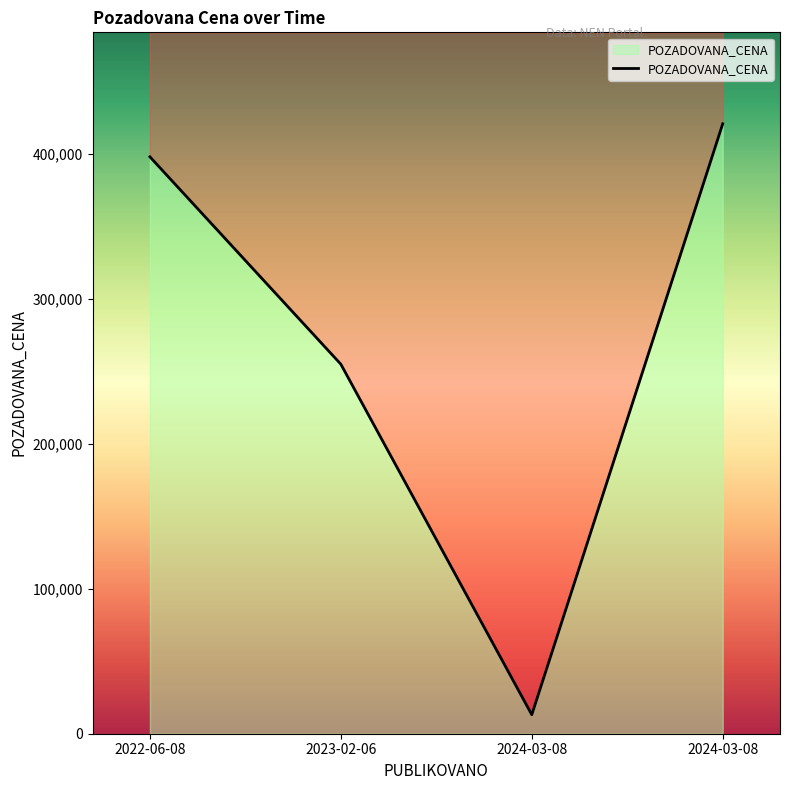

How many categories are shown in the chart?

4